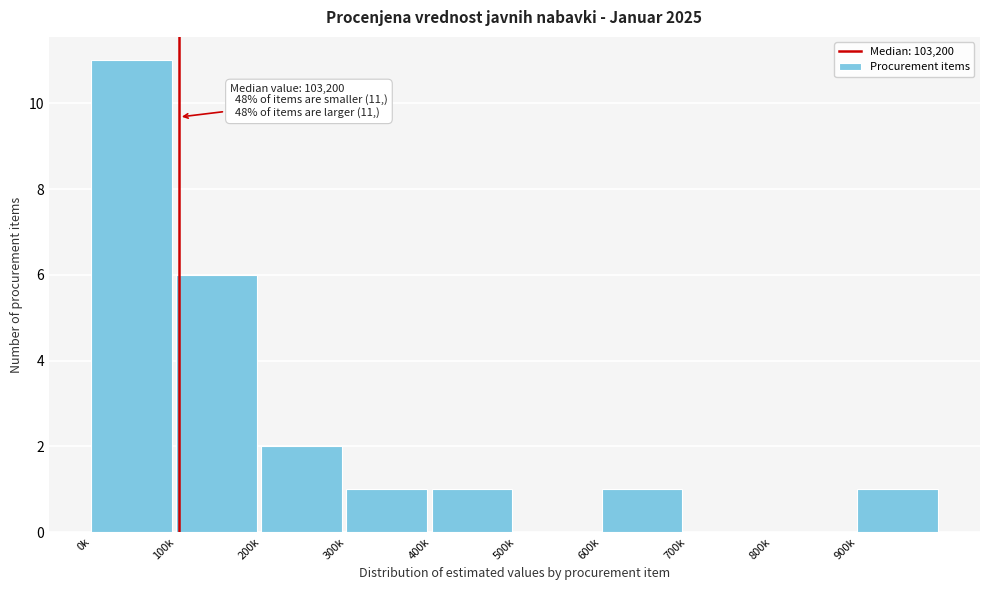

Reading left to right, transcribe all the data shown in this chart.

0k=11	100k=6	200k=2	300k=1	400k=1	500k=0	600k=1	700k=0	800k=0	900k=1